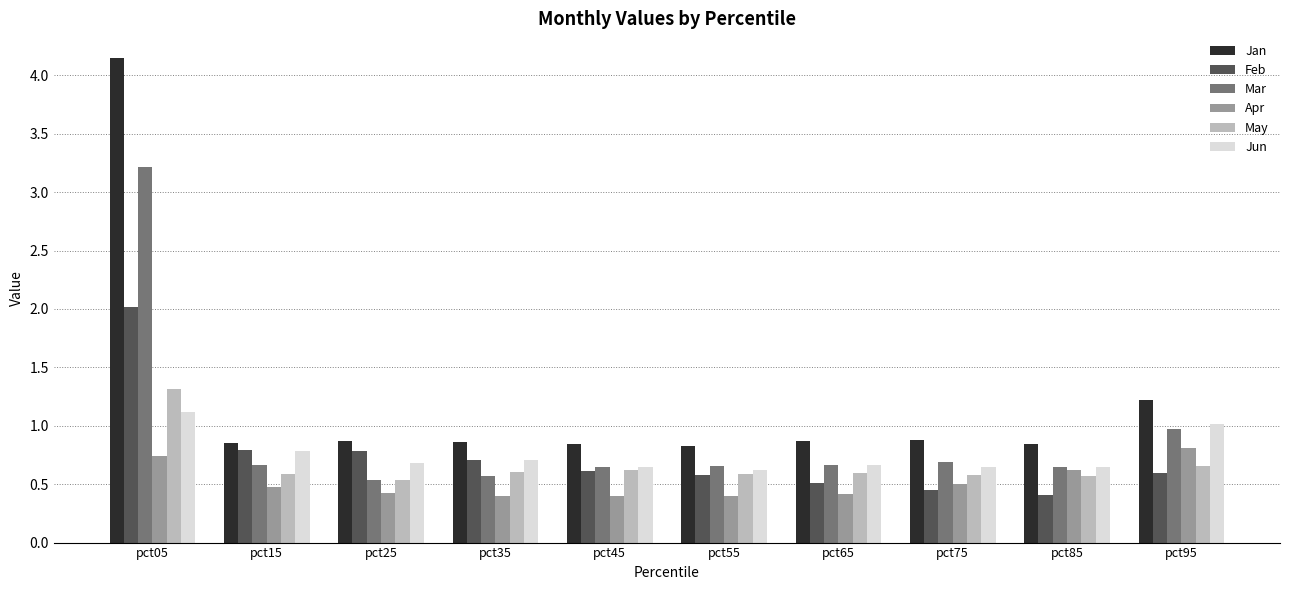

Is it true that Feb equals 0.5 at pct65?

True